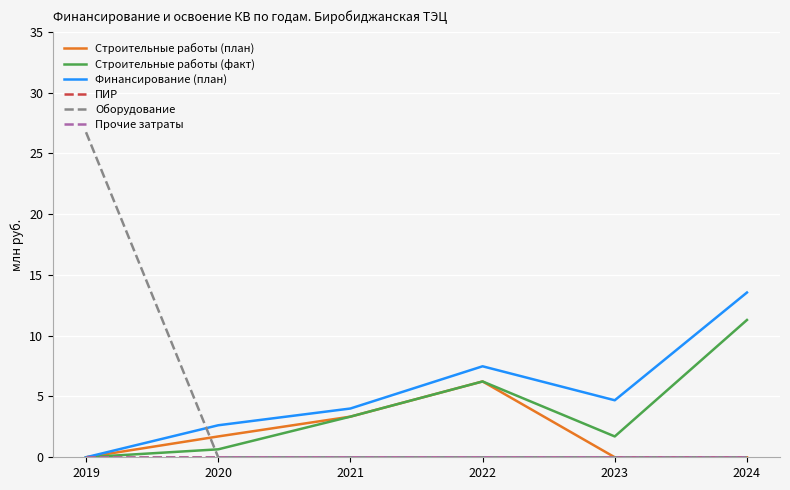

True or false: ПИР and Прочие затраты cross at least once.

False